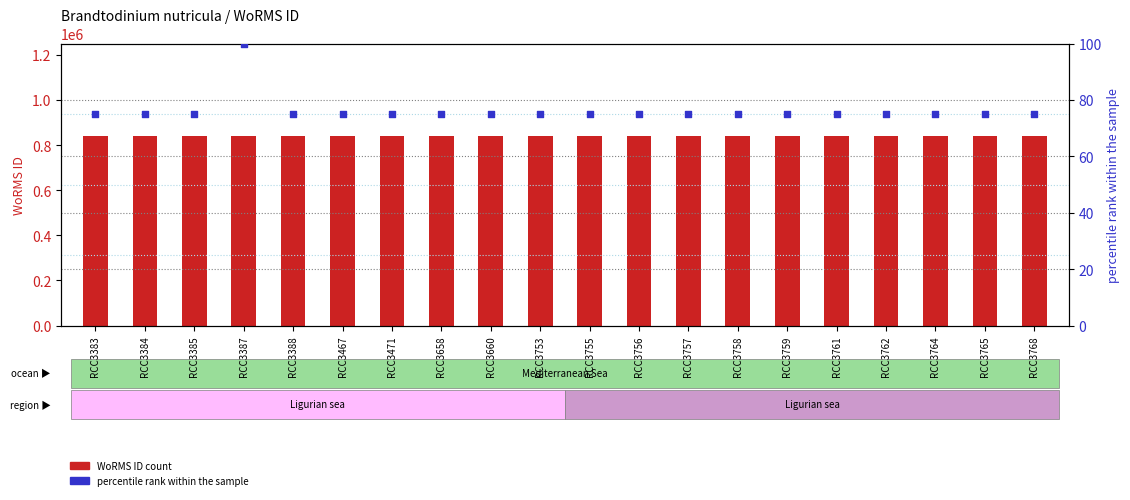

Which series has the largest total across all categories?

WoRMS ID